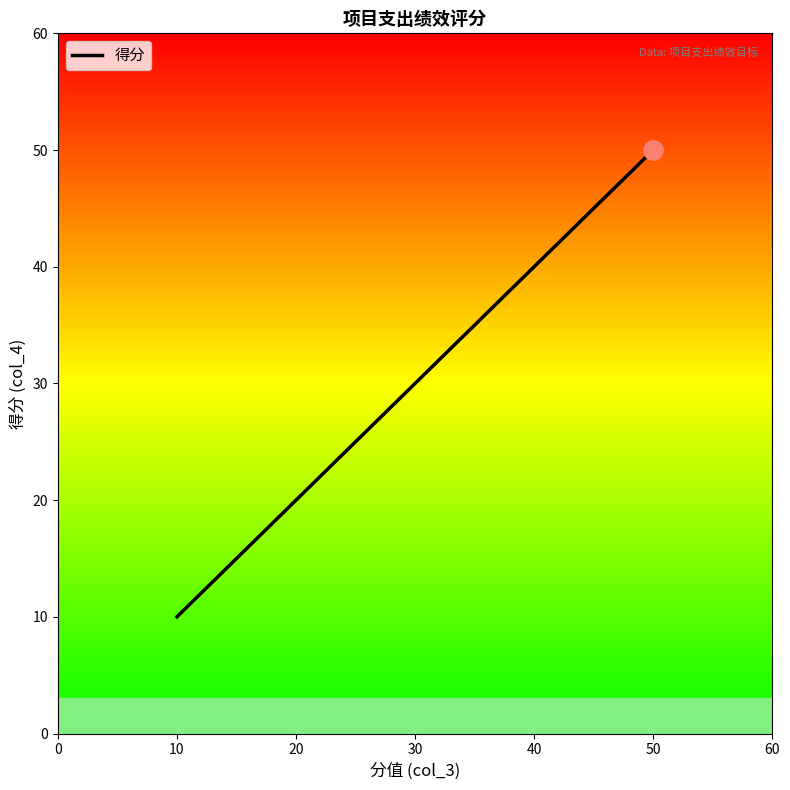

How many lines are shown in the chart?

1